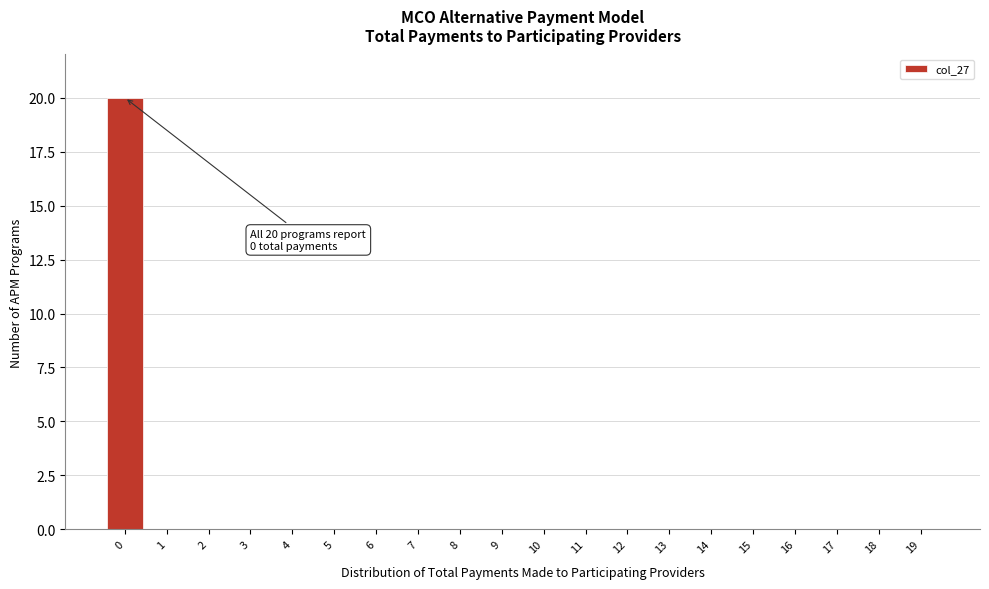

Reading right to left, extract all data points from this chart.

19=0	18=0	17=0	16=0	15=0	14=0	13=0	12=0	11=0	10=0	9=0	8=0	7=0	6=0	5=0	4=0	3=0	2=0	1=0	0=20